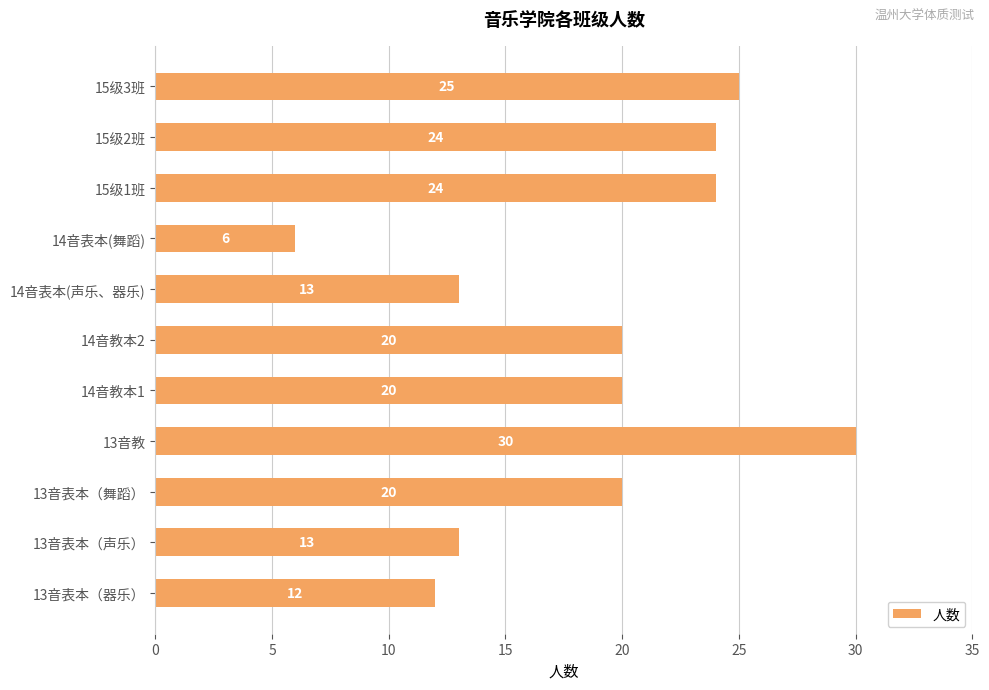

What is the difference between the maximum and minimum values?

24